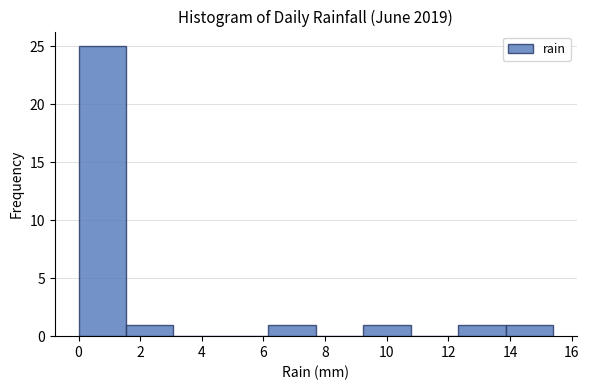

Reading left to right, list every bar in this chart as the range it spans on the x-axis followed by its height. Neither the bar edges nor the heights are printed on the chart, so give them approximately, as read against the axes.

0.00 to 1.54: 25
1.54 to 3.08: 1
3.08 to 4.62: 0
4.62 to 6.16: 0
6.16 to 7.70: 1
7.70 to 9.24: 0
9.24 to 10.78: 1
10.78 to 12.32: 0
12.32 to 13.86: 1
13.86 to 15.40: 1